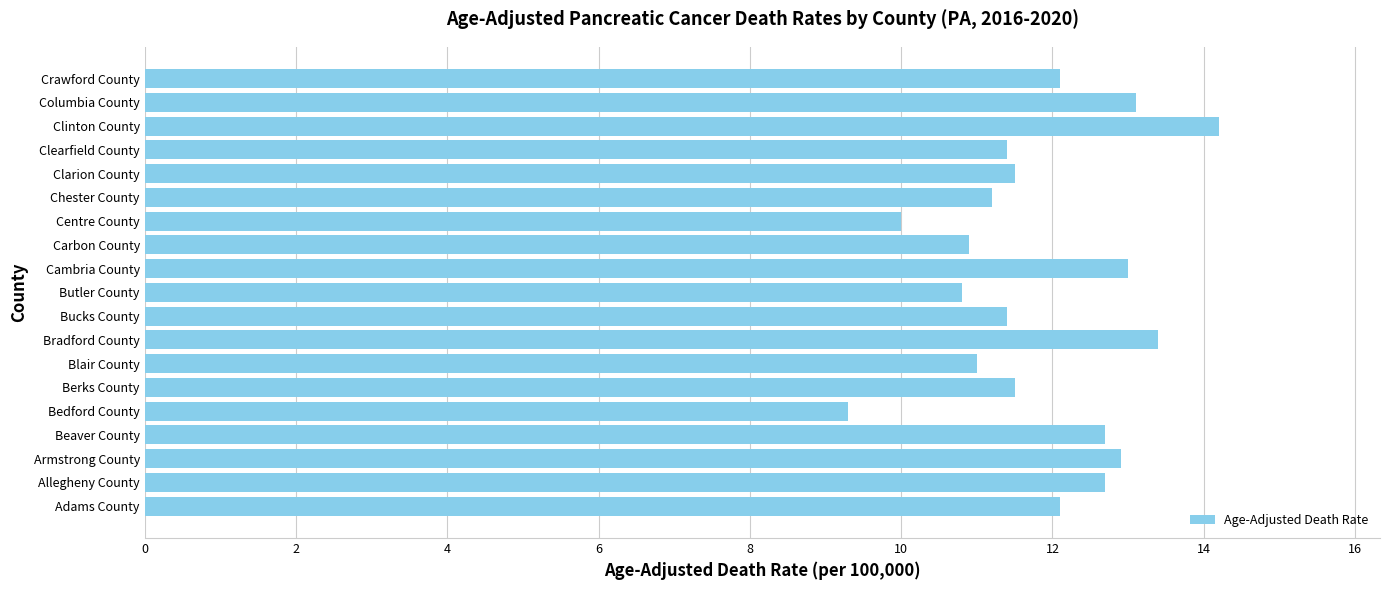

What is the sum of all values?

225.2